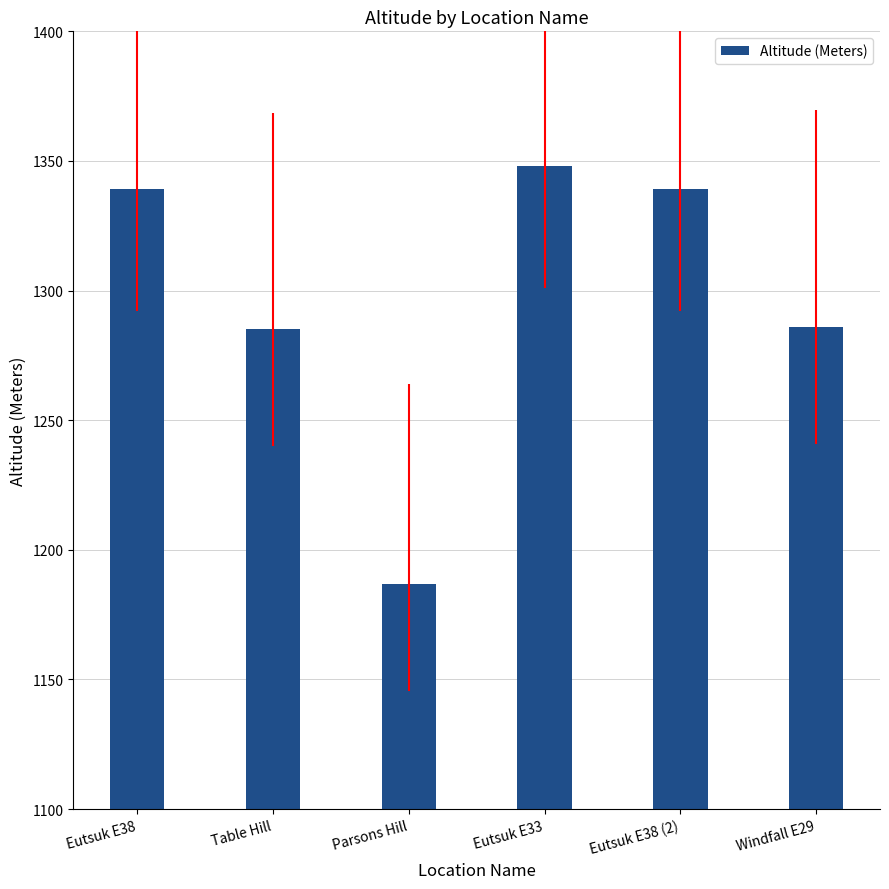

What is the label of the 1st bar from the left?

Eutsuk E38